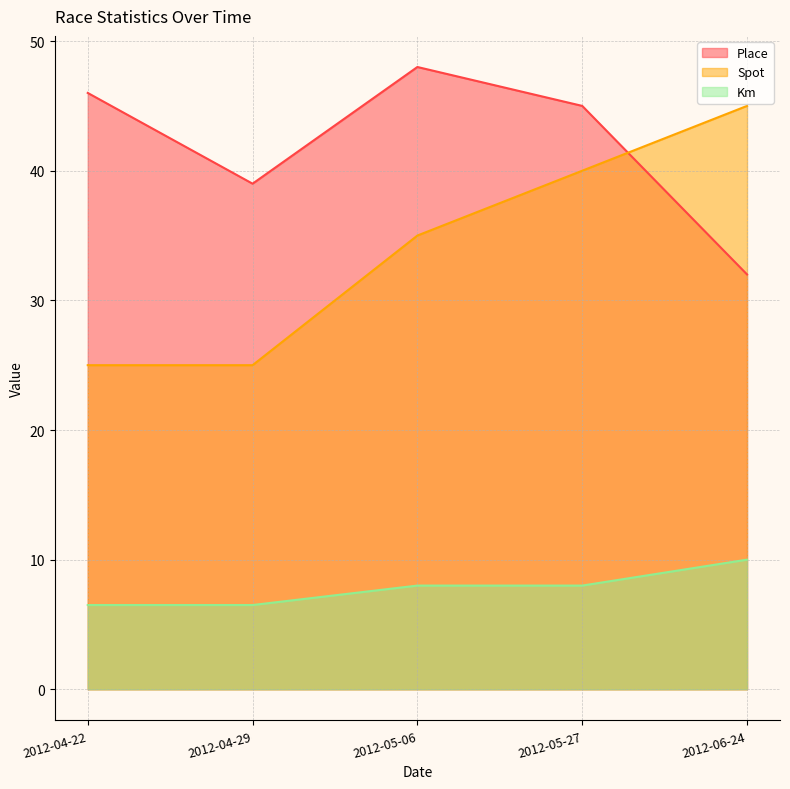

True or false: Km has a value of 10.0 at 2012-06-24.

True